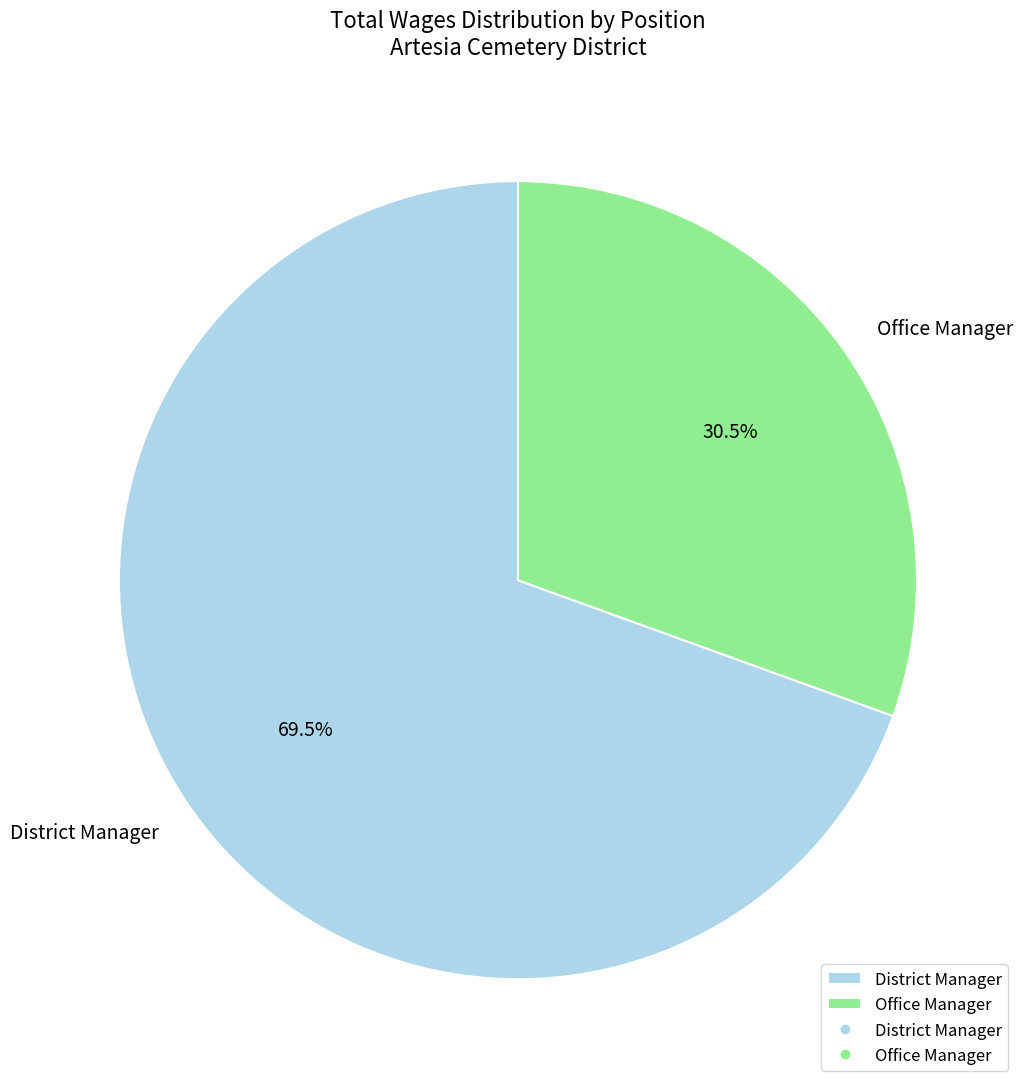

Is there any slice that represents more than half of the pie?

Yes